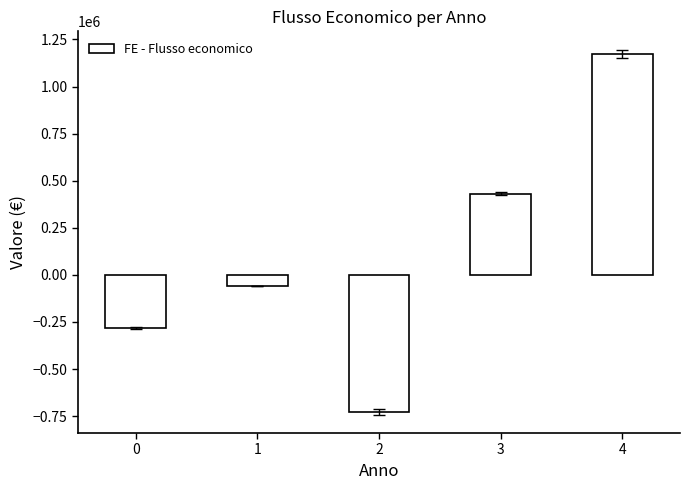

What value does the data have at 3?

430725.7